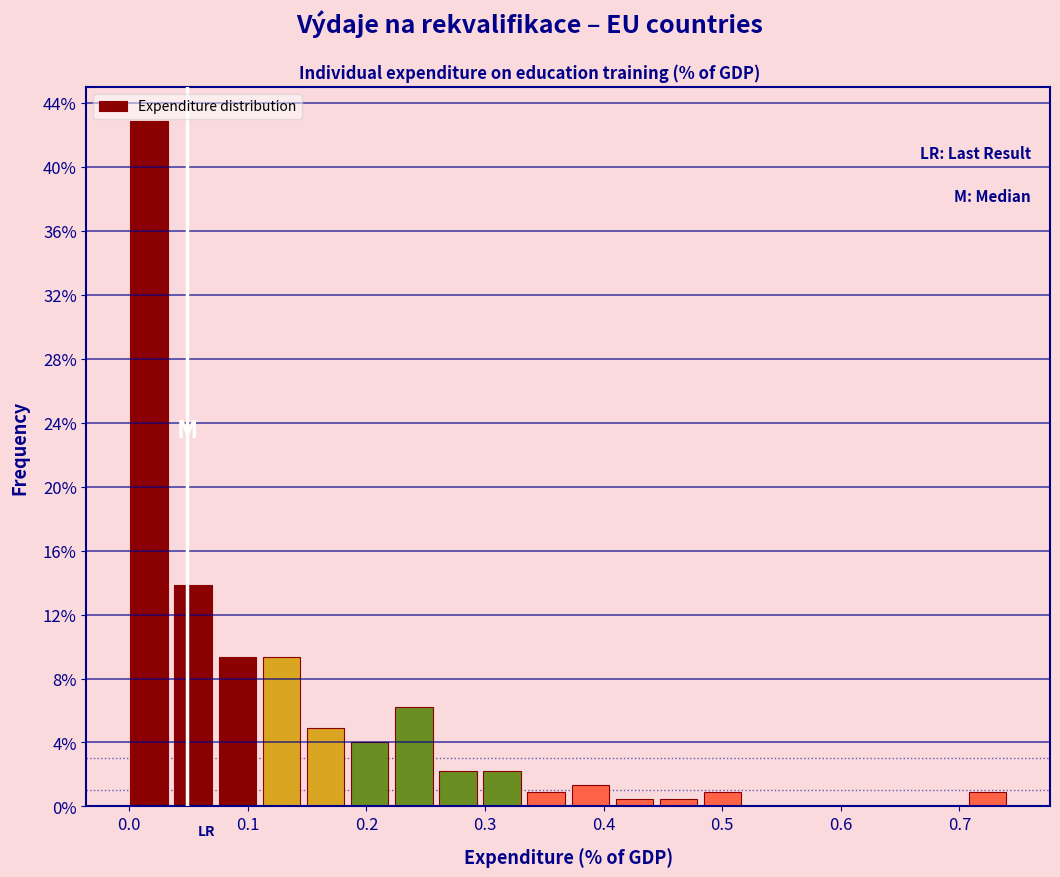

Read against the x-axis, roughly where is the centre of the tallest bar?

0.02